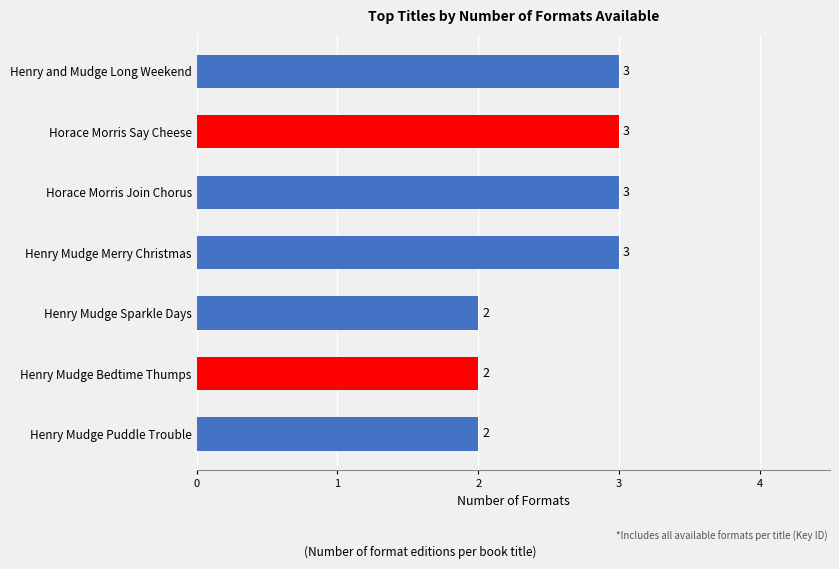

What is the sum of all values?

18